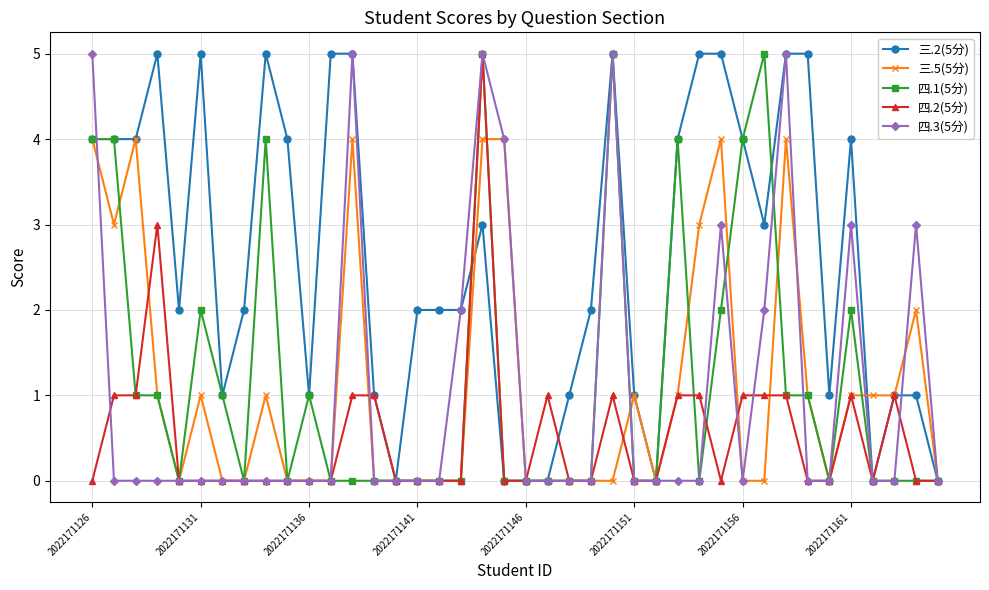

Which series has the largest total across all categories?

三.2(5分)